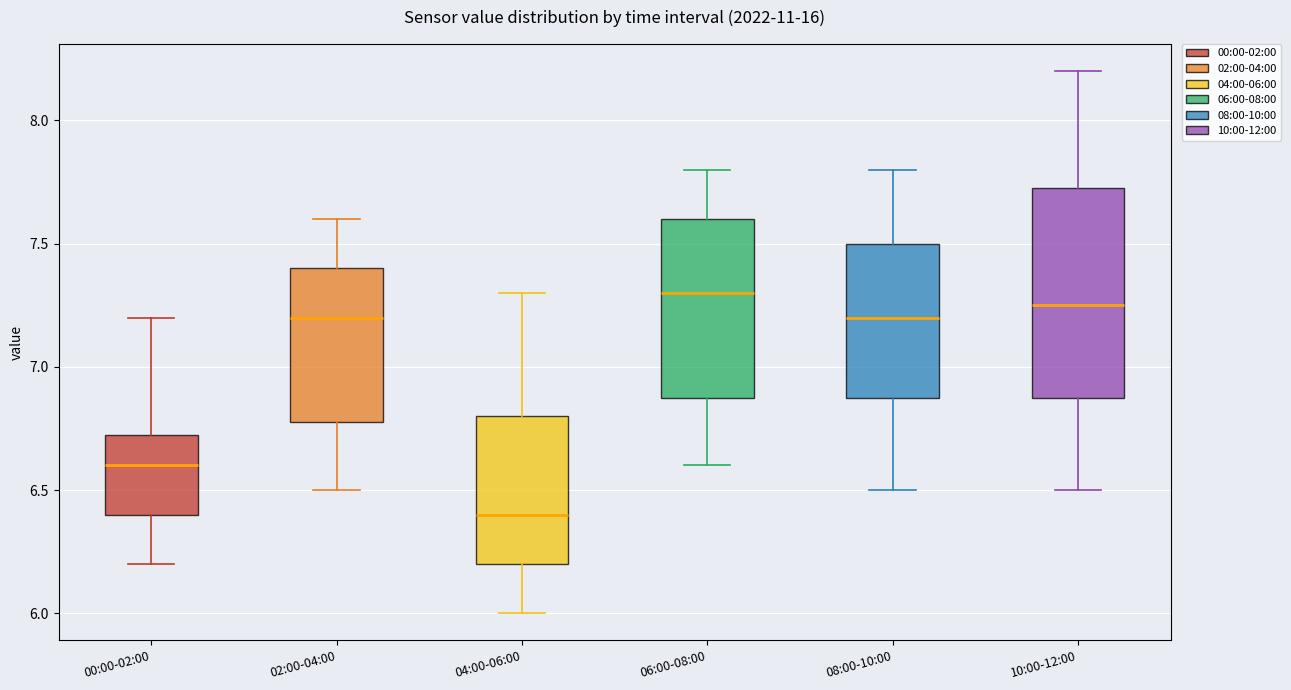

Where is the lower edge of the box for 04:00-06:00 on the y-axis? The values are not printed on the chart, so give them approximately, as read against the axis.

6.20